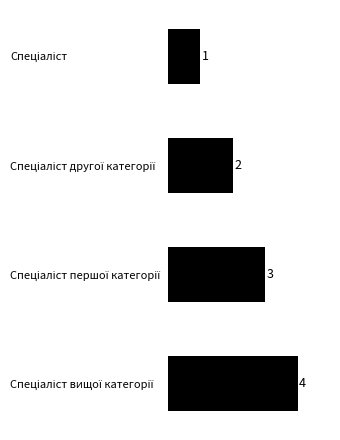

Count the number of categories in the chart.

4